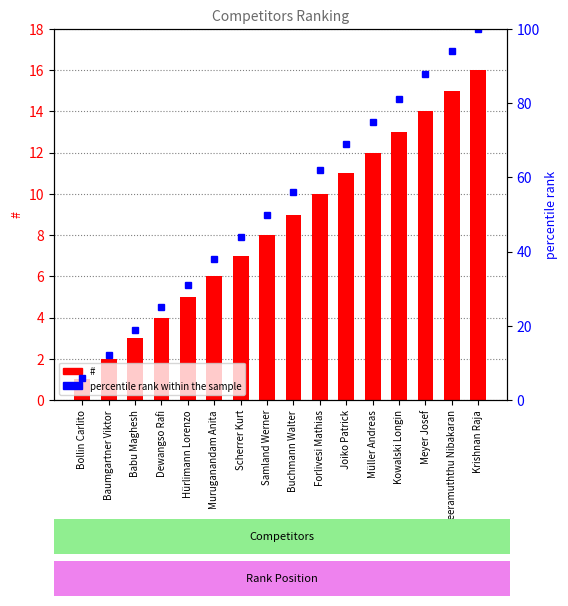

How many categories are shown in the chart?

16